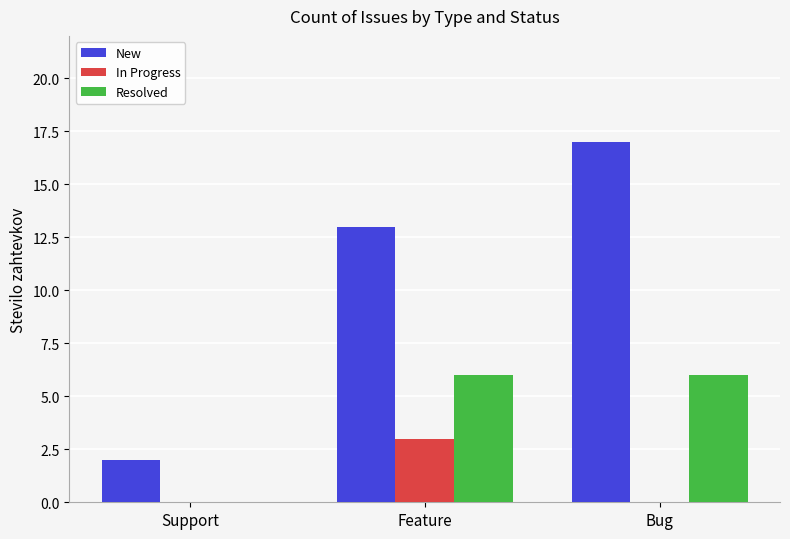

What is the sum of the Resolved values at Feature and Bug?

12